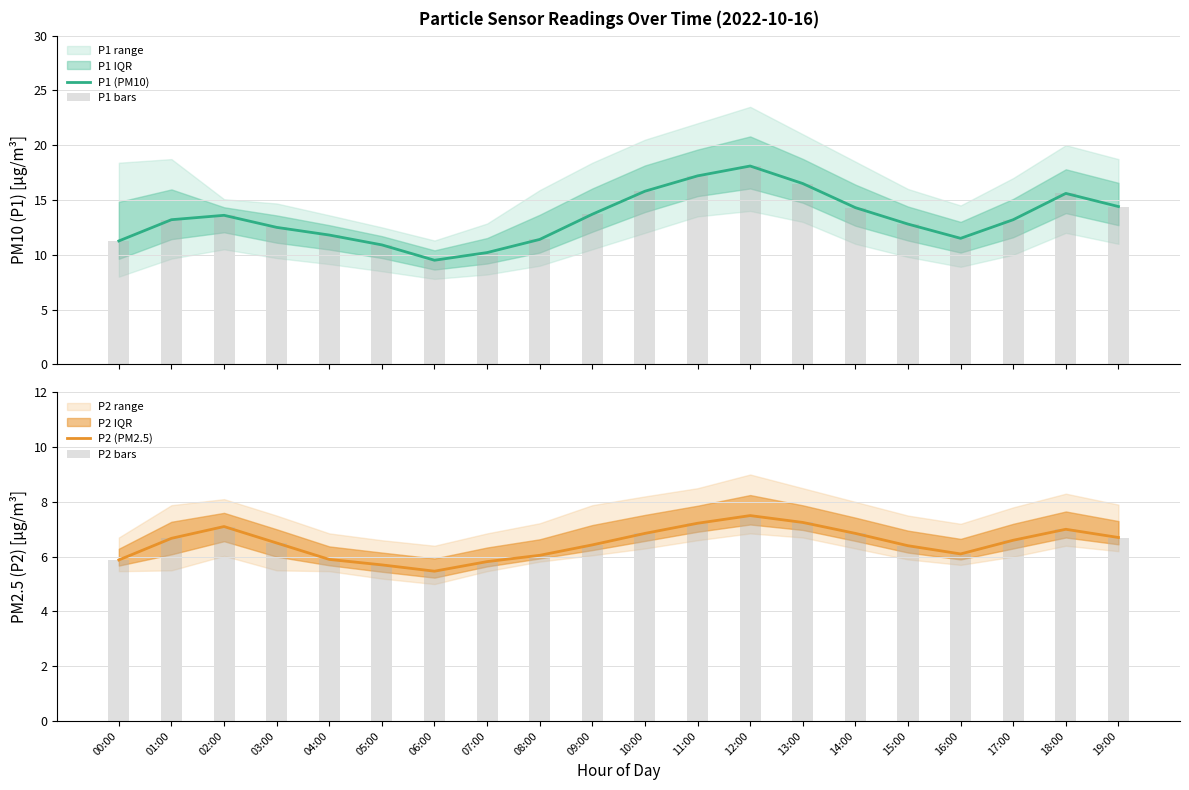

Where is P1 (PM10) nearest to the value 13?

01:00